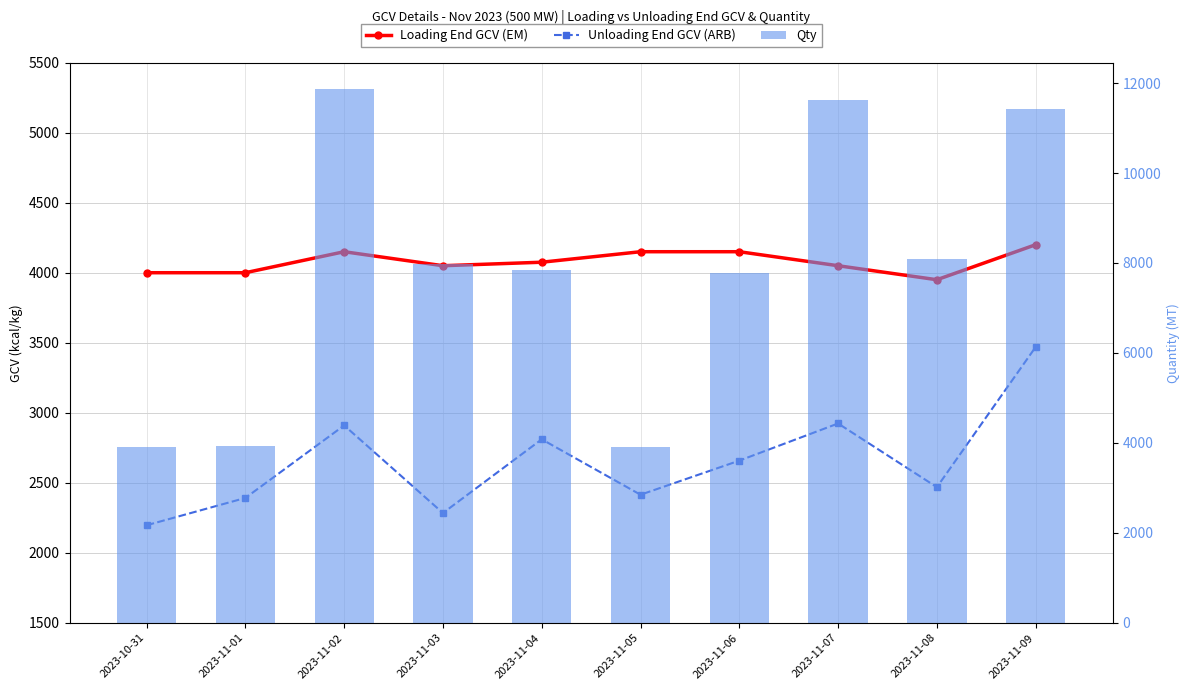

Reading left to right, extract all data points from this chart.

Loading End GCV (EM): 2023-10-31=4000.0	2023-11-01=4000.0	2023-11-02=4150.0	2023-11-03=4050.0	2023-11-04=4075.0	2023-11-05=4150.0	2023-11-06=4150.0	2023-11-07=4050.0	2023-11-08=3950.0	2023-11-09=4200.0
Unloading End GCV (ARB): 2023-10-31=2196.8	2023-11-01=2391.7	2023-11-02=2909.6	2023-11-03=2284.0	2023-11-04=2810.4	2023-11-05=2414.7	2023-11-06=2658.2	2023-11-07=2923.4	2023-11-08=2468.6	2023-11-09=3469.6
Qty: 2023-10-31=3898.0	2023-11-01=3930.2	2023-11-02=11860.4	2023-11-03=7969.3	2023-11-04=7837.1	2023-11-05=3903.6	2023-11-06=7783.6	2023-11-07=11614.6	2023-11-08=8096.8	2023-11-09=11425.2